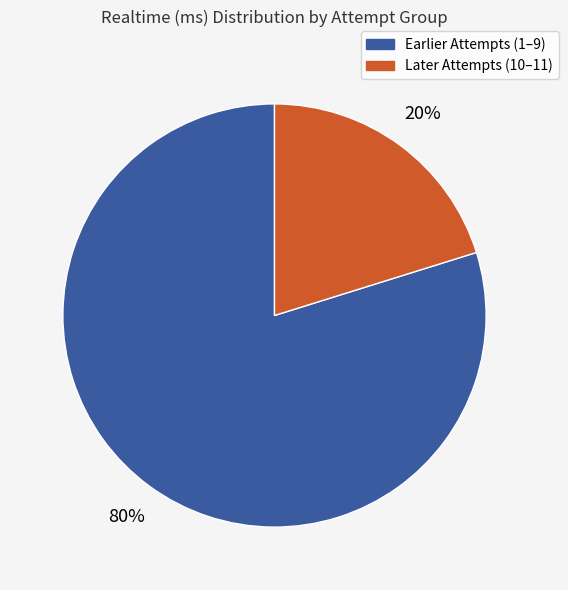

To the nearest percent, what is the difference between the largest and smallest slice percentages?

60%